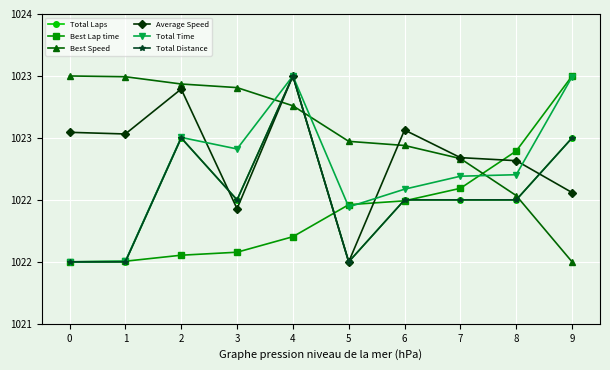

What is the minimum value for Total Distance?

1022.0